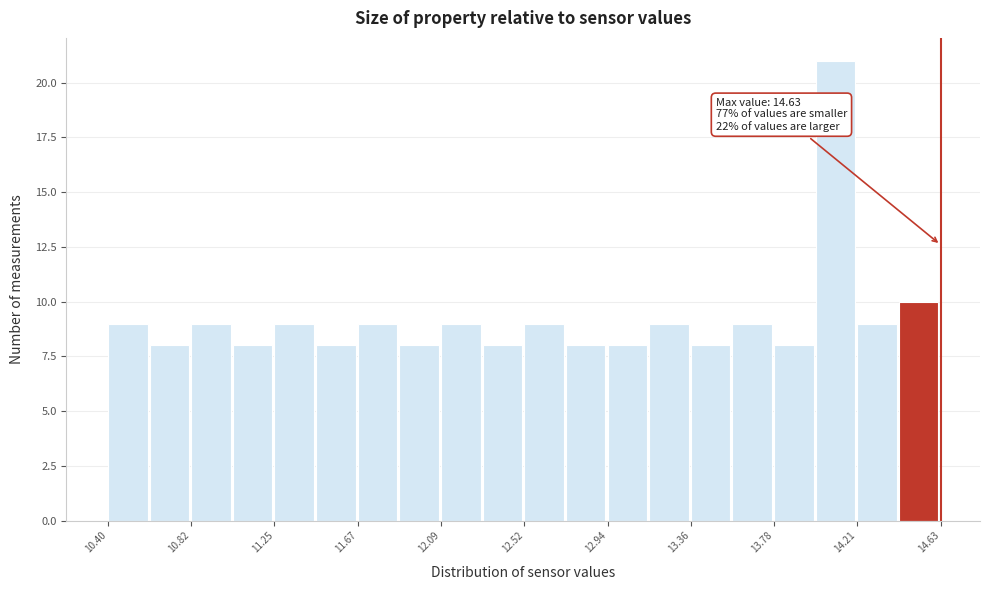

Which range on the x-axis has the tallest bar?

14.00 to 14.20